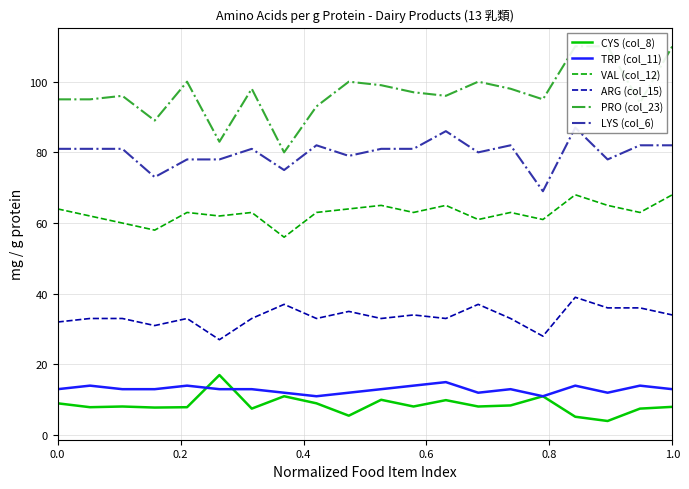

Does the chart display data point markers on the line(s)?

No